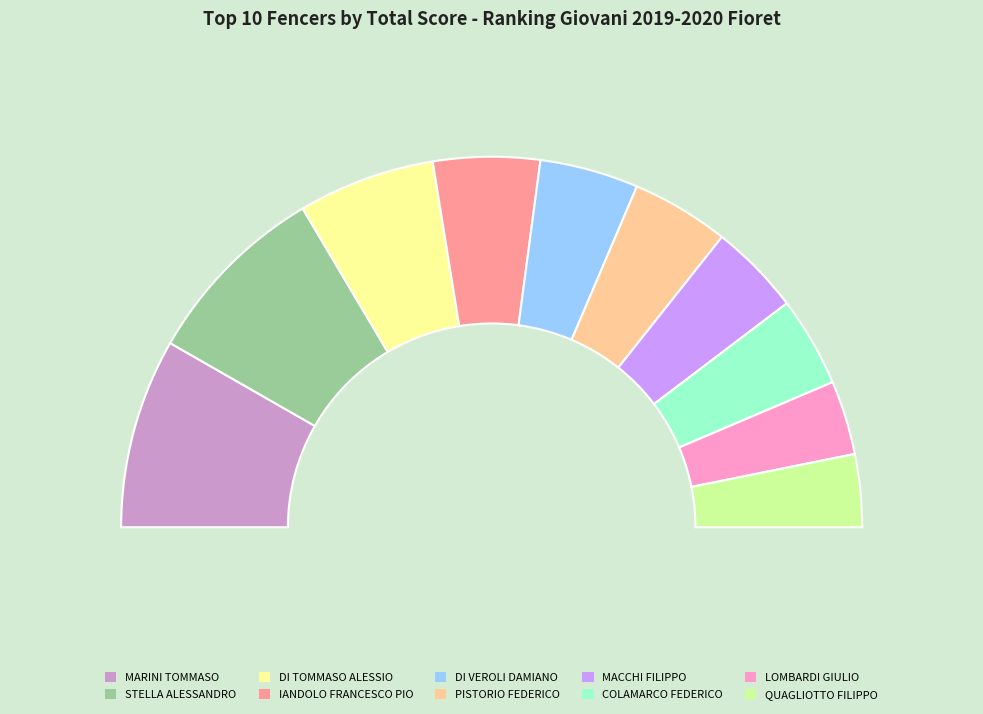

Combined, what portion of the pie is DI VEROLI DAMIANO and MARINI TOMMASO?

25.2%